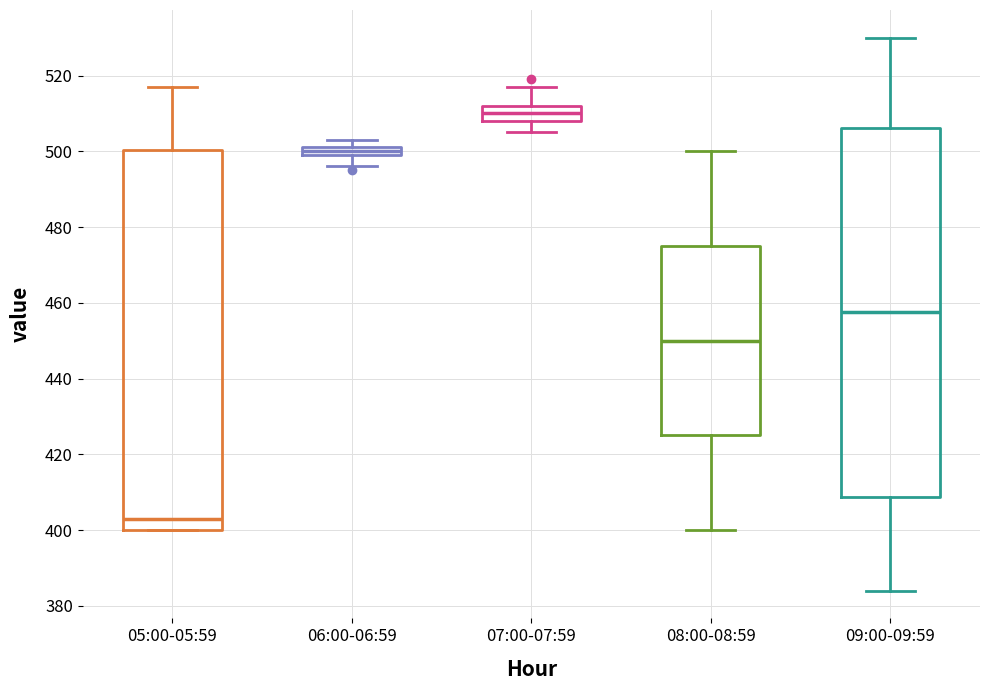

Comparing the boxes themselves (not the whiskers), which one is the tallest?

05:00-05:59